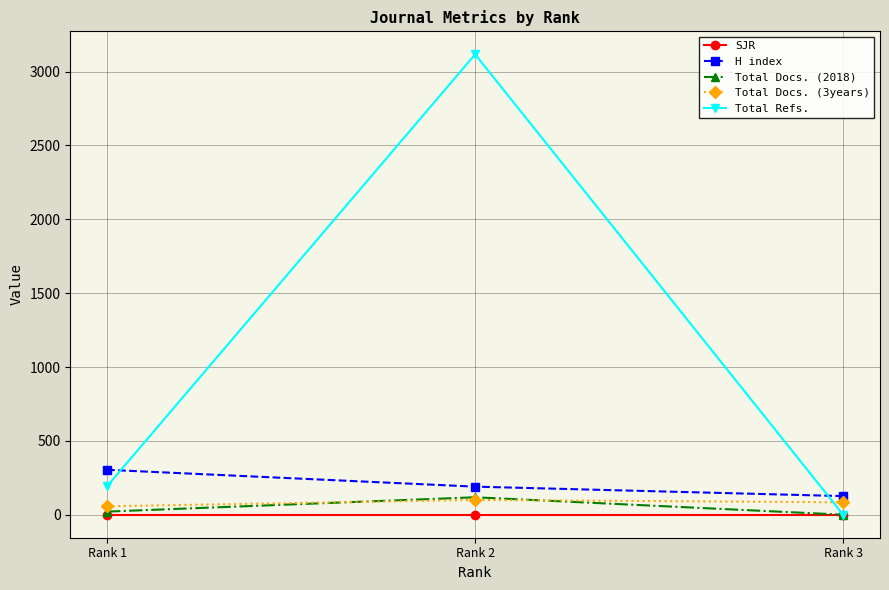

What is the highest value of the H index series?

304